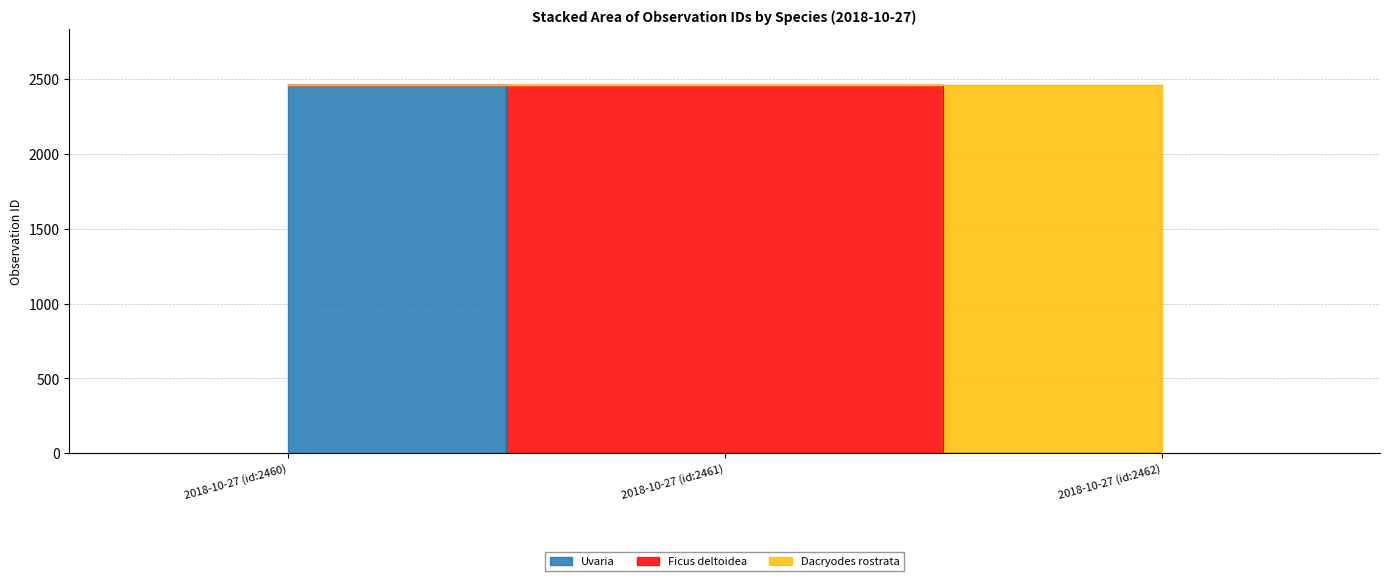

What is the ratio of the value at 2018-10-27 (id:2460) to the value at 2018-10-27 (id:2462)?

1.0